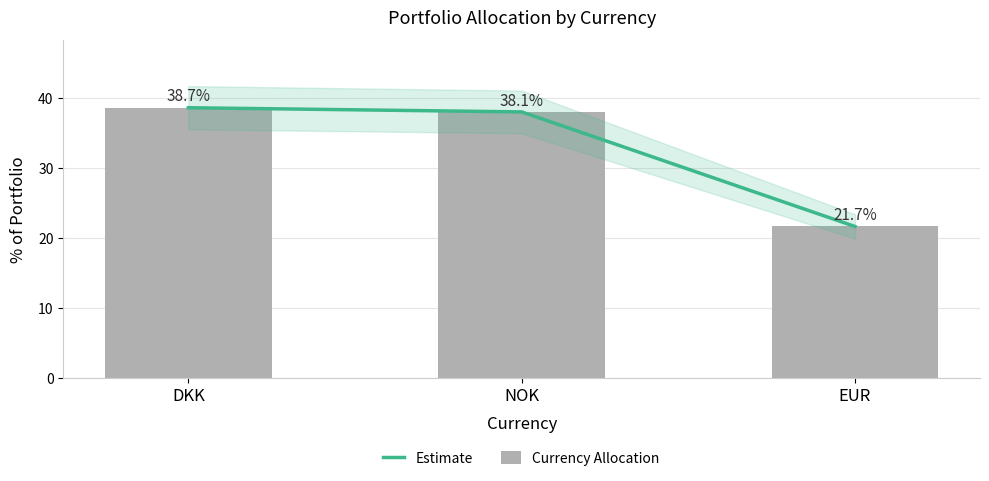

Which category has the lowest value across all series?

EUR